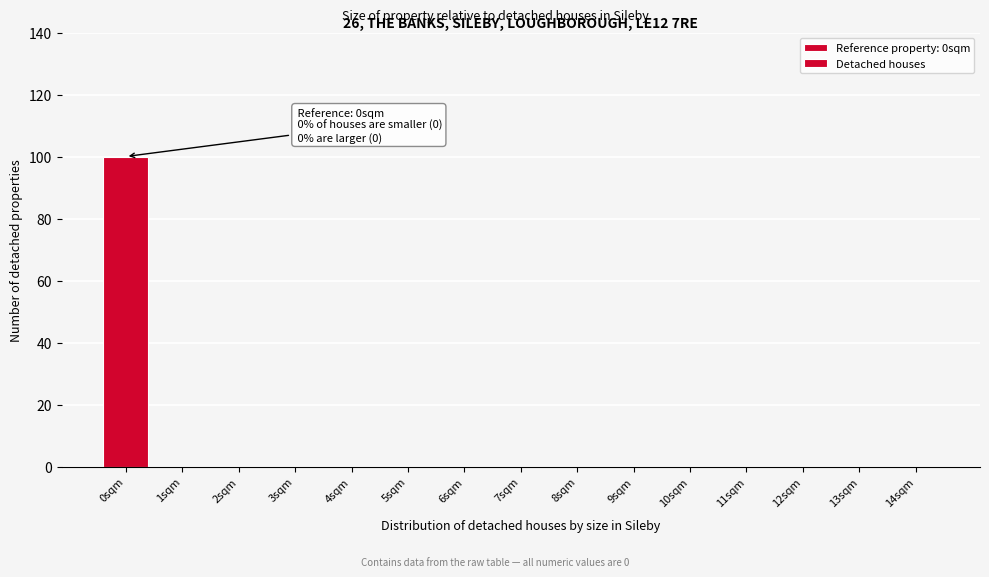

Reading left to right, extract all data points from this chart.

0sqm=100	1sqm=0	2sqm=0	3sqm=0	4sqm=0	5sqm=0	6sqm=0	7sqm=0	8sqm=0	9sqm=0	10sqm=0	11sqm=0	12sqm=0	13sqm=0	14sqm=0